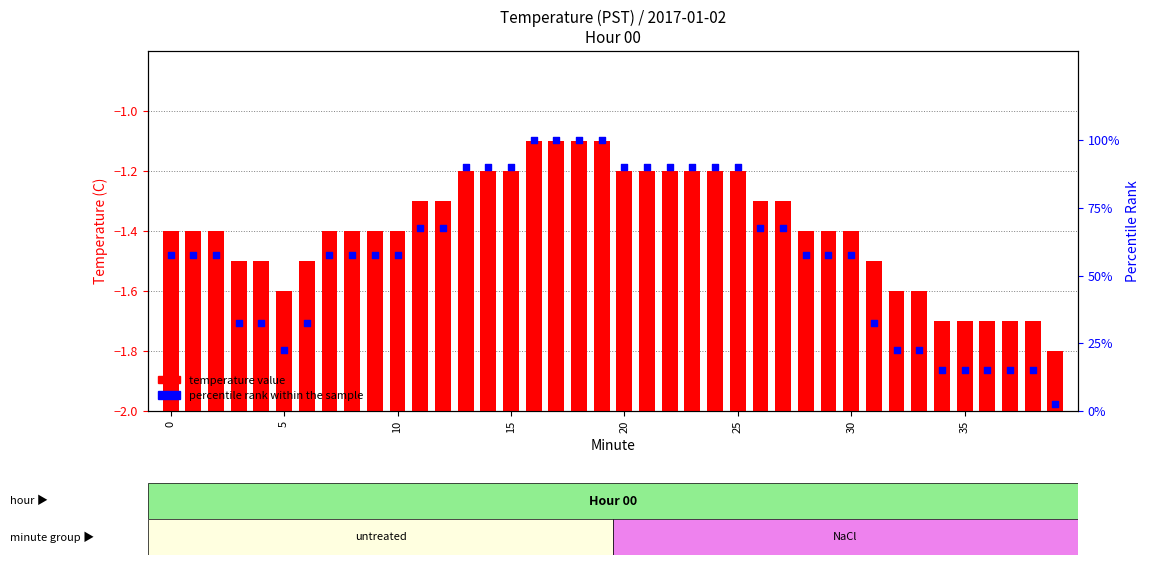

Which series contains the highest Y value?

percentile rank within the sample